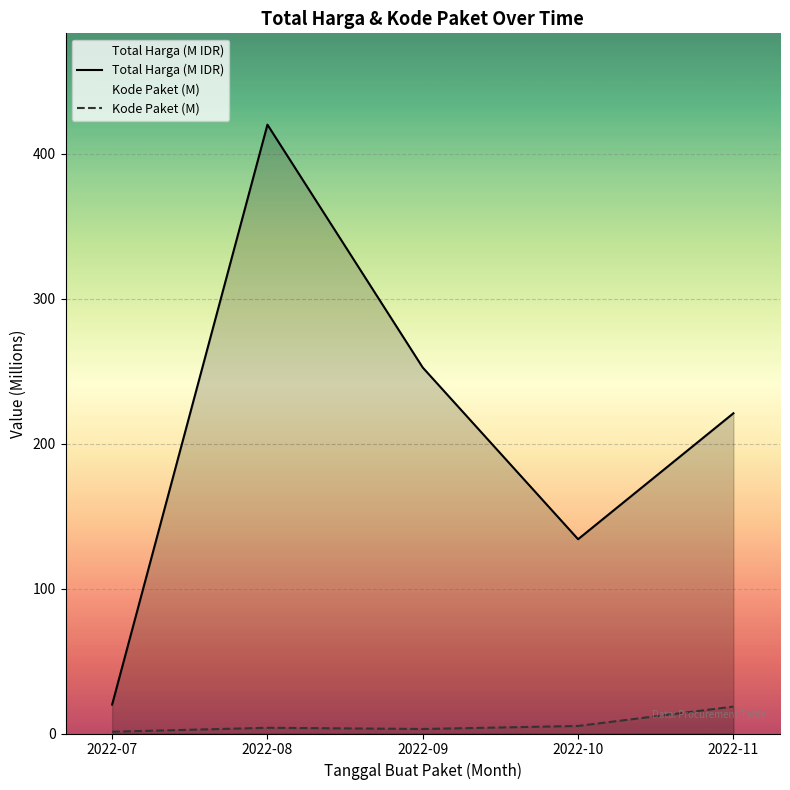

The Kode Paket (M) series shows 3.9 at 2022-08. True or false?

True